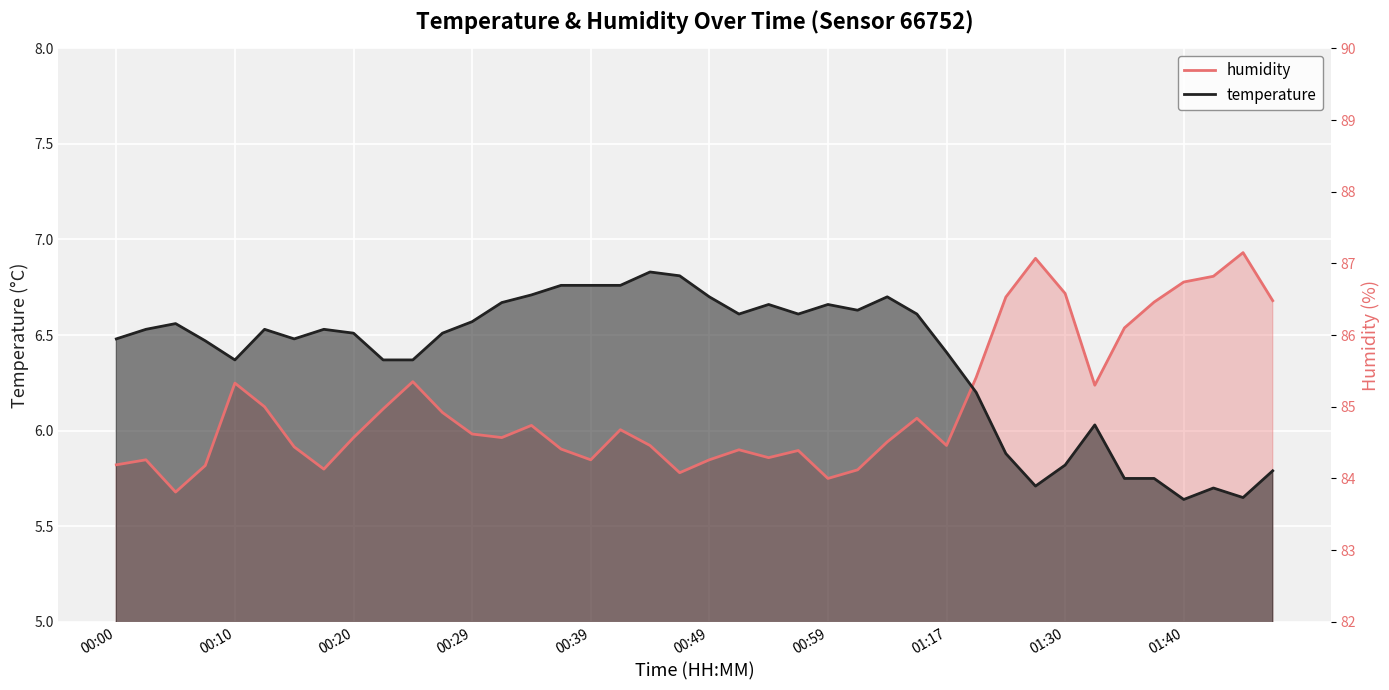

What is the value of the temperature point at the 12th from the left?

6.5